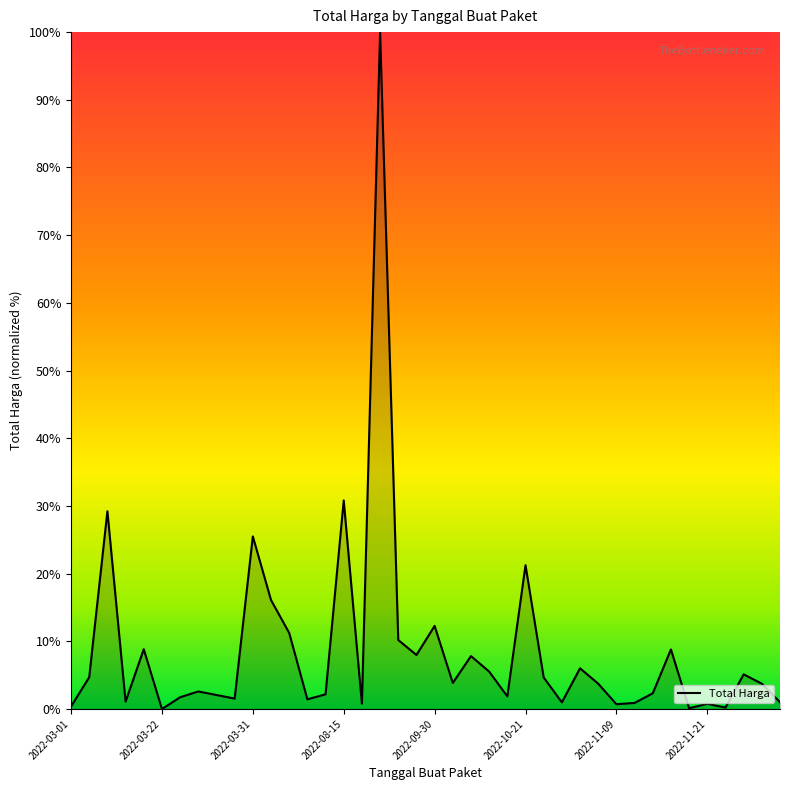

What is the difference between the maximum and minimum values?

100.0